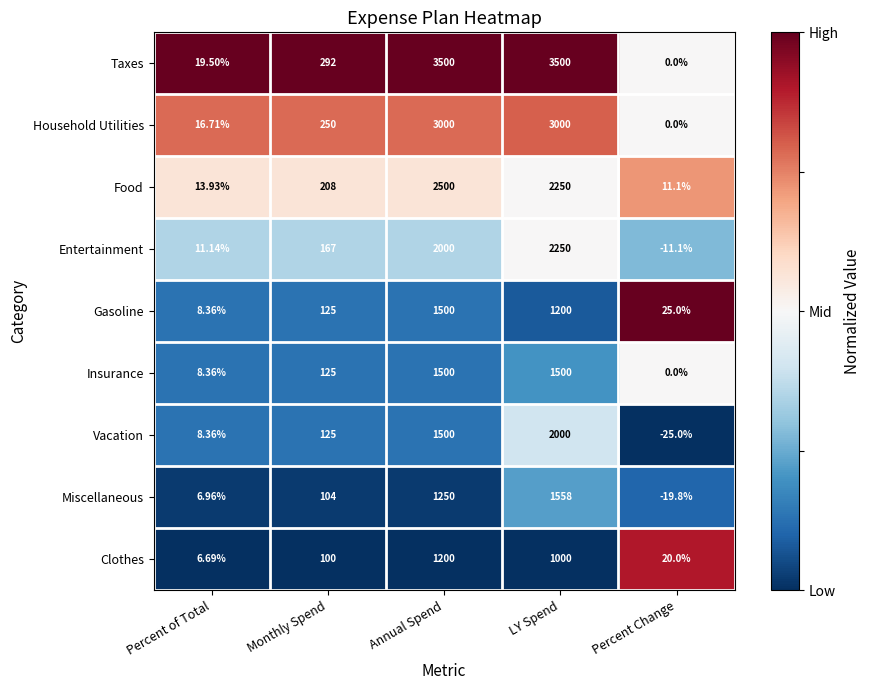

Which category has the lowest value across all series?

Percent Change